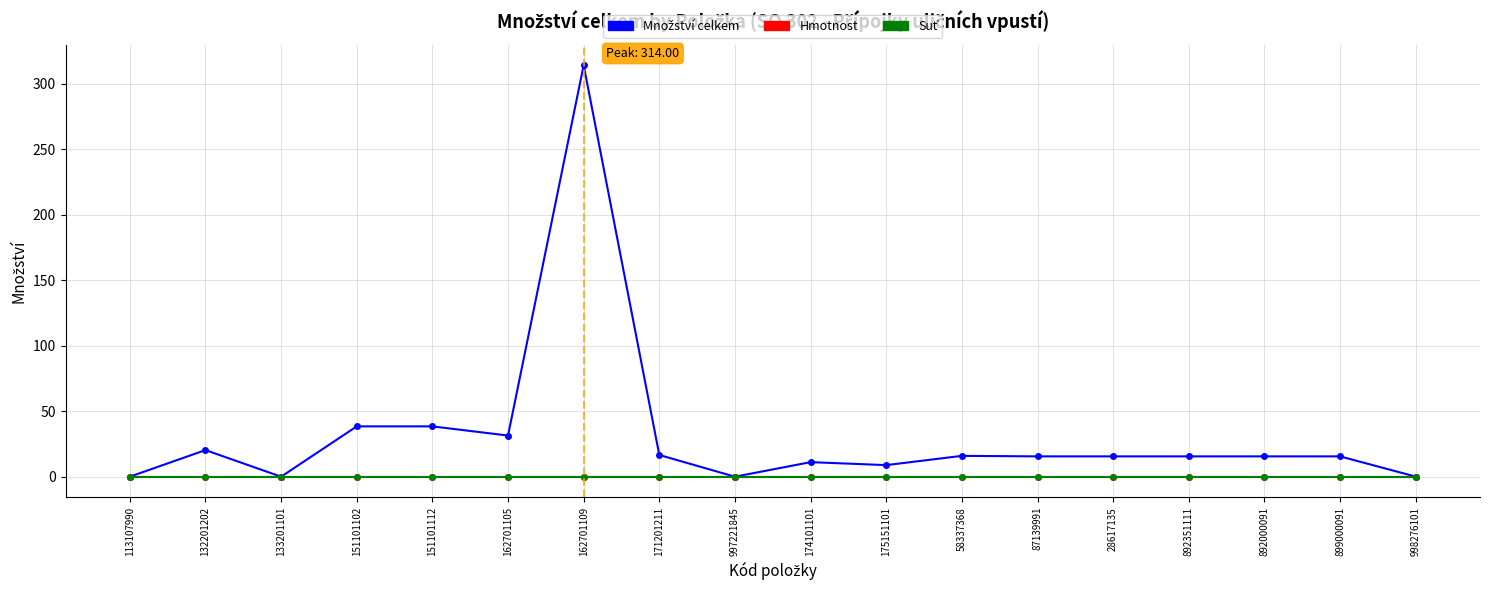

Is this an area chart (filled region under the line)?

No